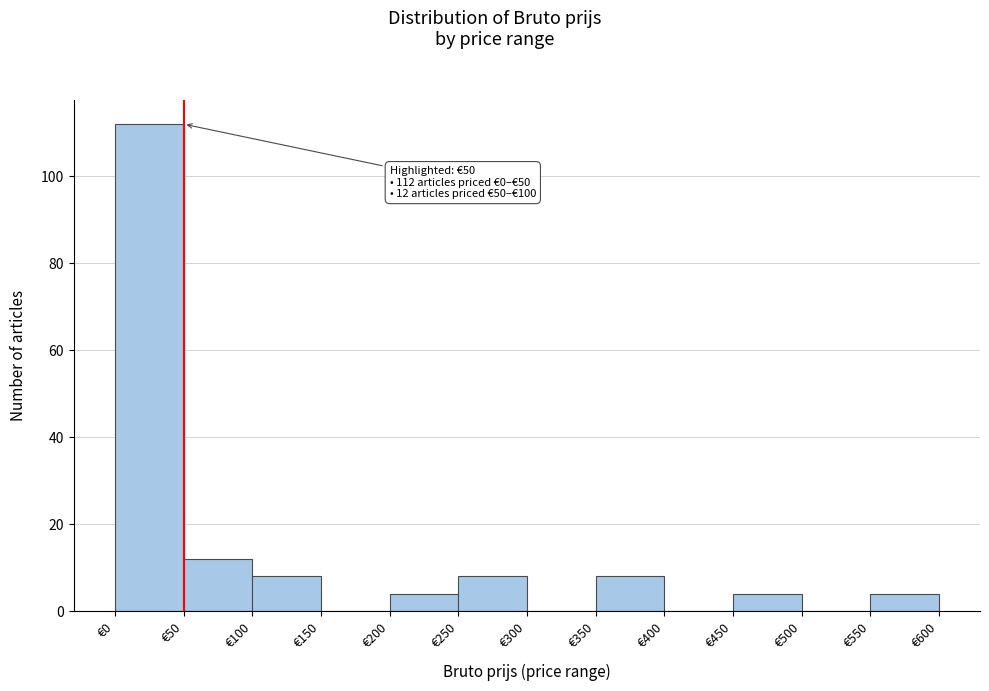

Which range on the x-axis has the tallest bar?

0 to 50